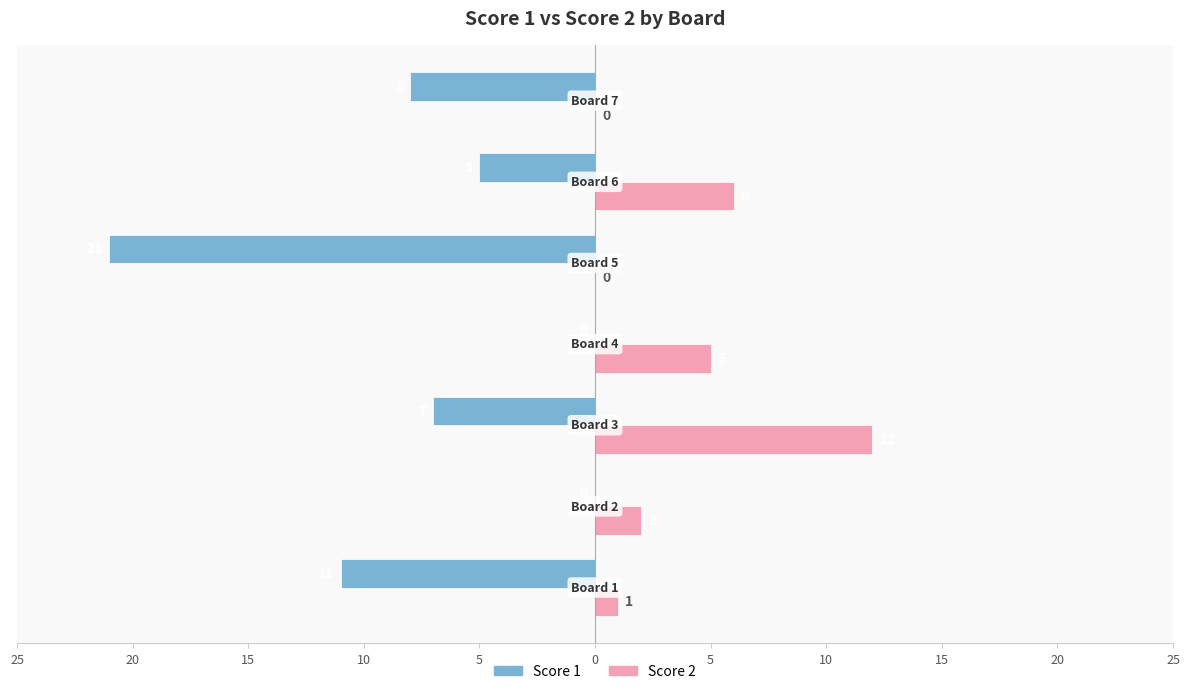

Reading left to right, extract all data points from this chart.

Score 1: 25=-11	20=0	15=-7	10=0	5=-21	0=-5	5=-8
Score 2: 25=1	20=2	15=12	10=5	5=0	0=6	5=0